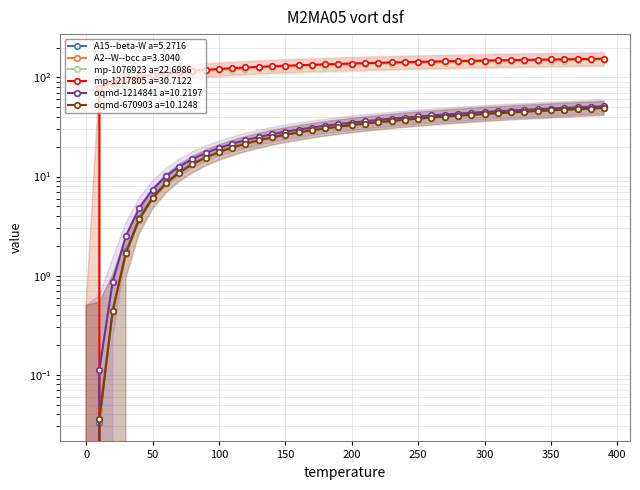

What value does the A15--beta-W a=5.2716 series have at 170.0?

29.4